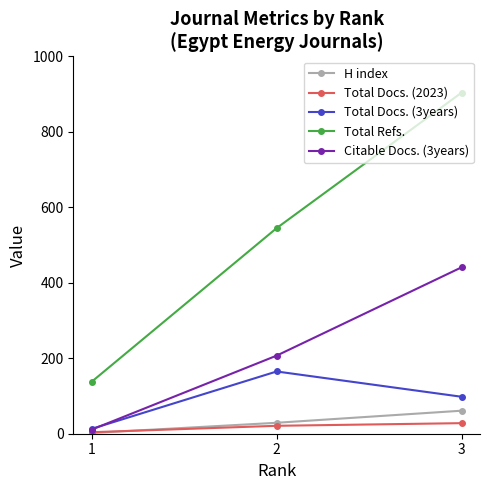

At which label does H index reach its minimum?

1